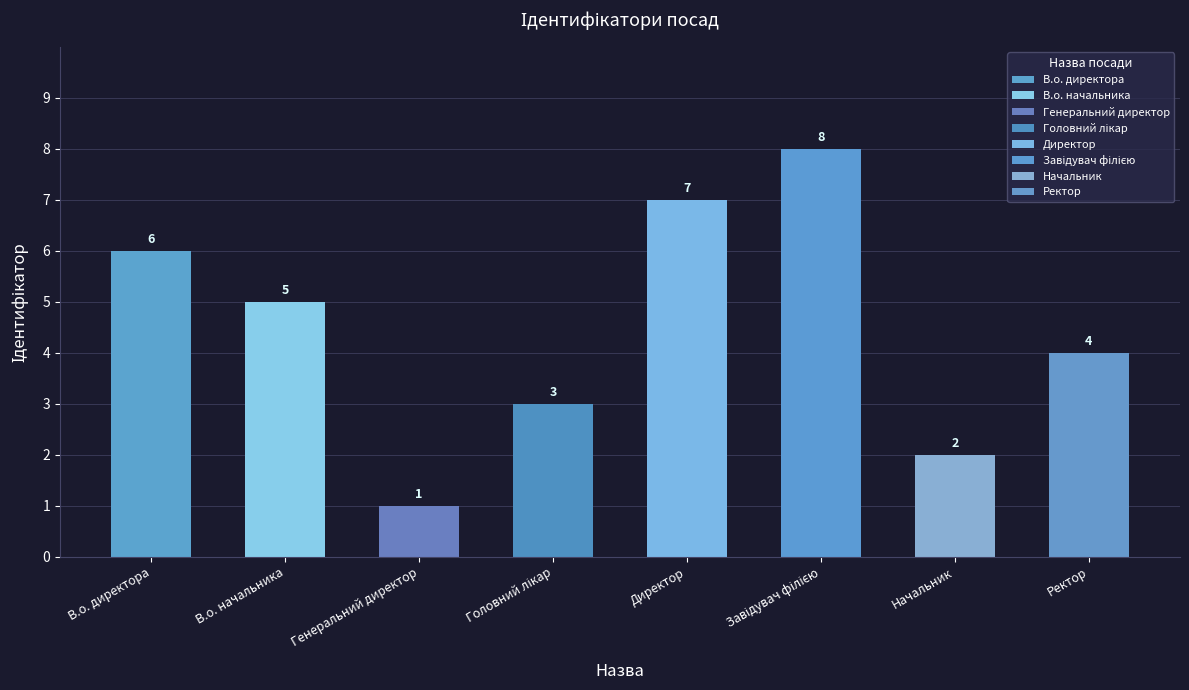

What is the difference between the maximum and second lowest values?

6